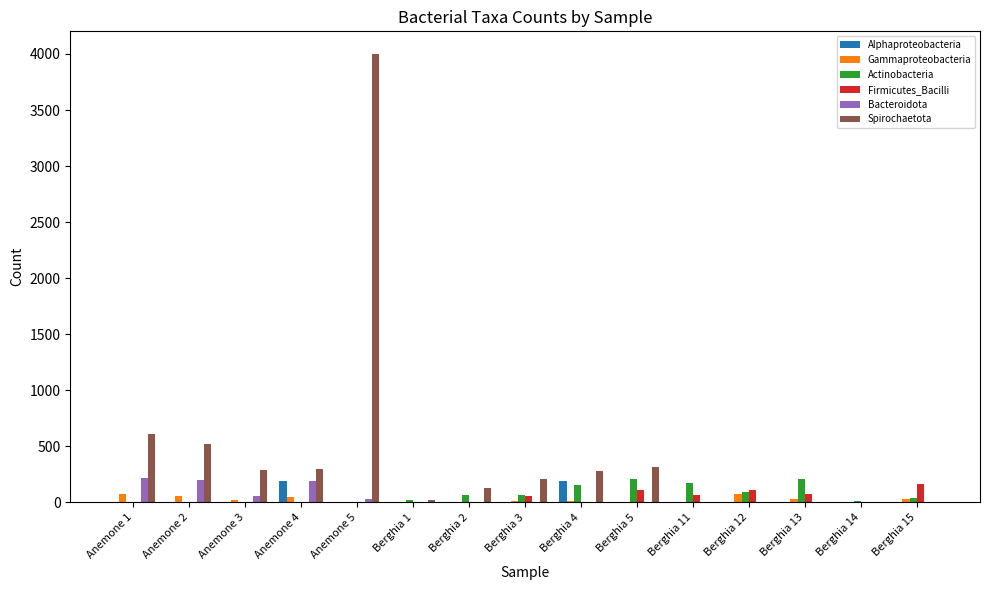

Is the value of Actinobacteria at Berghia 2 greater than the value of Spirochaetota at Berghia 4?

No